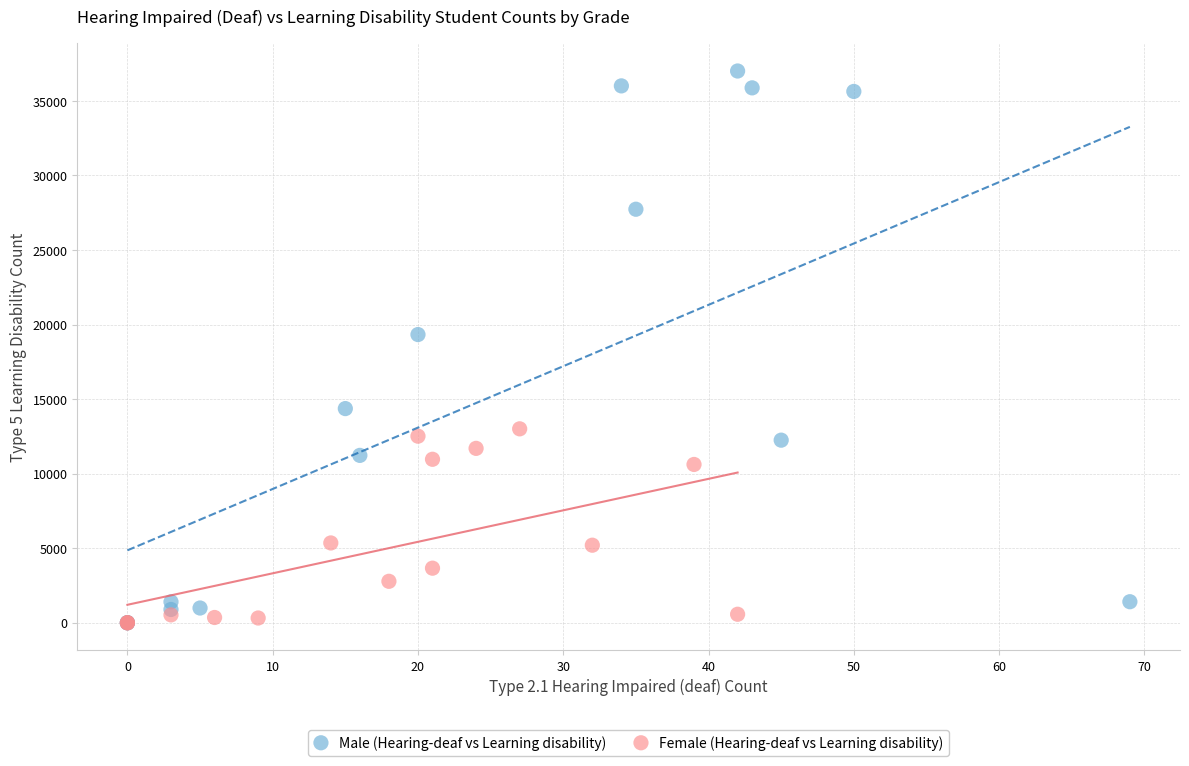

Which series has the largest Y range (max minus min)?

Male (Hearing-deaf vs Learning disability)